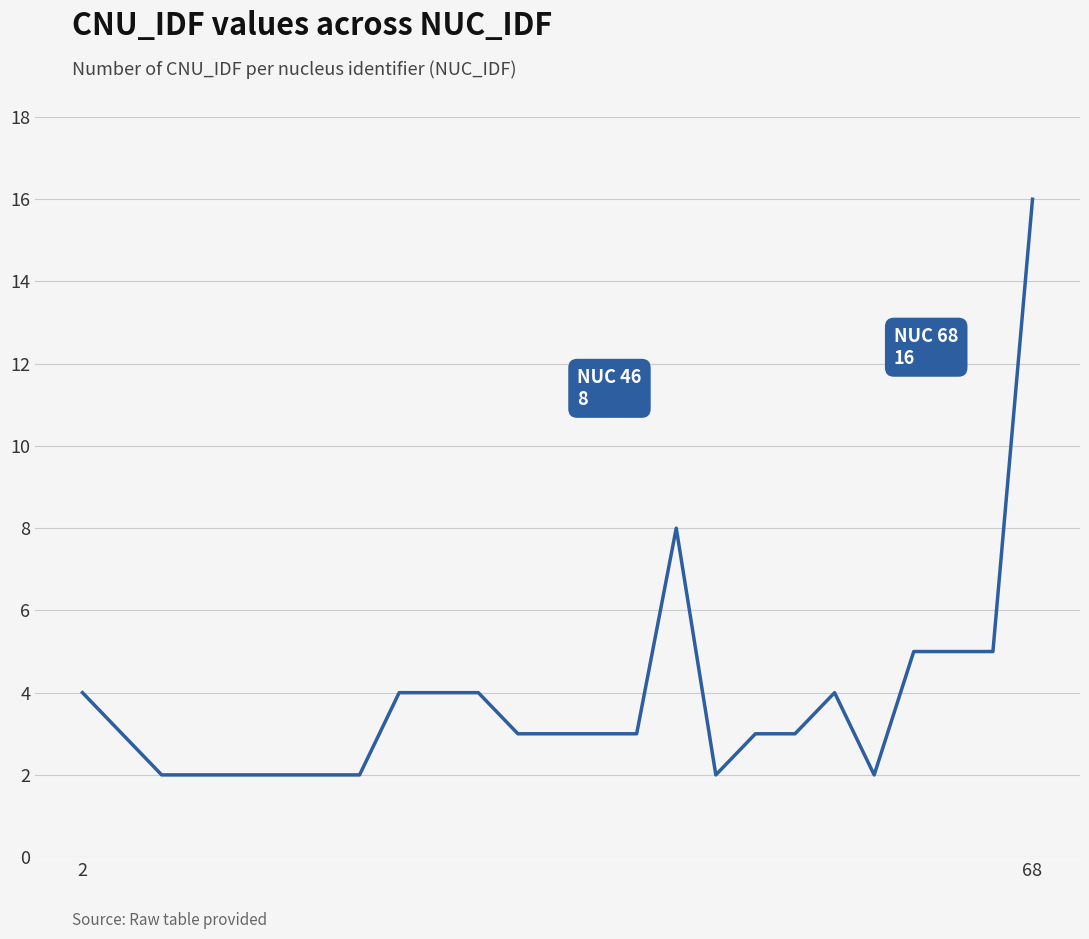

What is the maximum value shown in the chart?

16